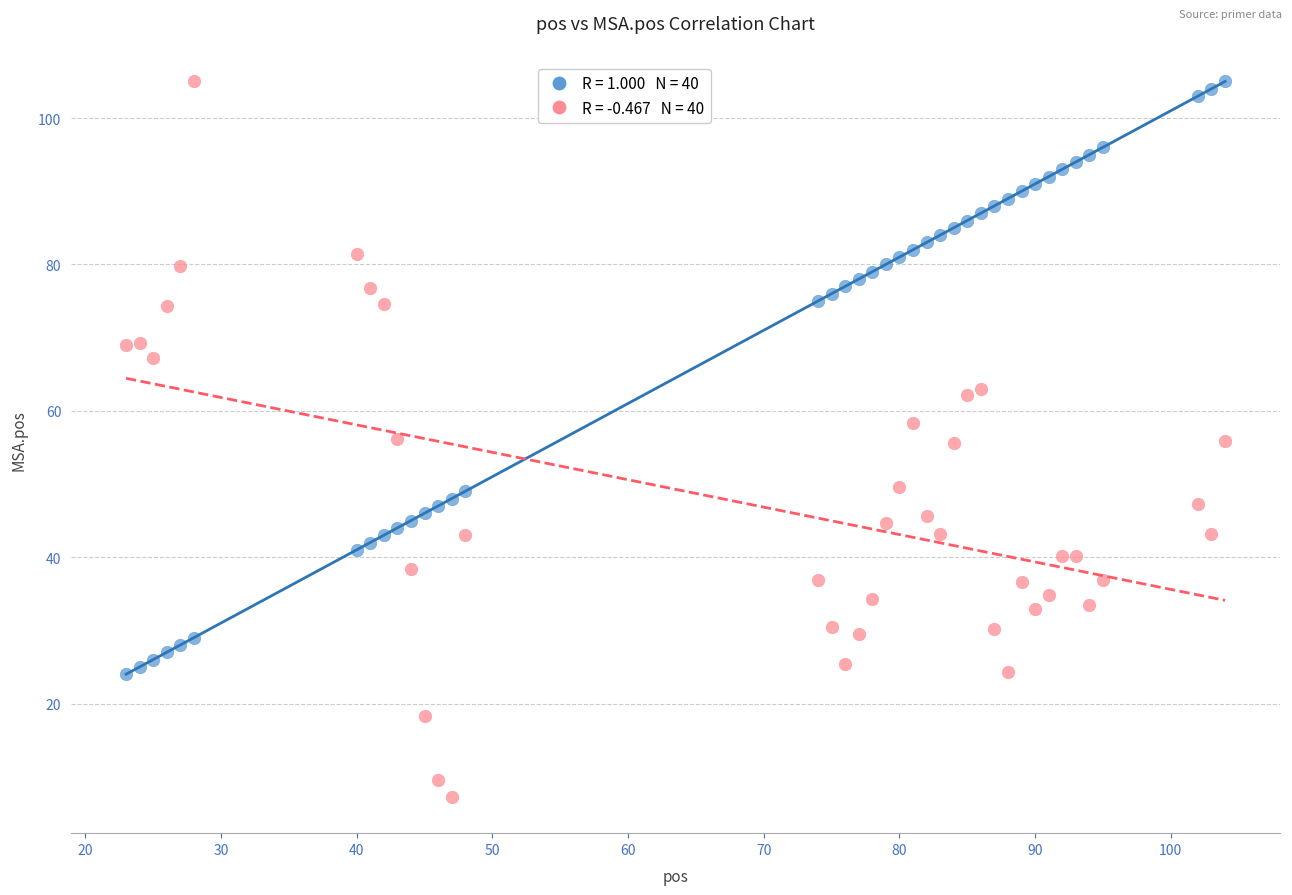

Across all data points, what is the range of Y values (max minus min)?

97.8